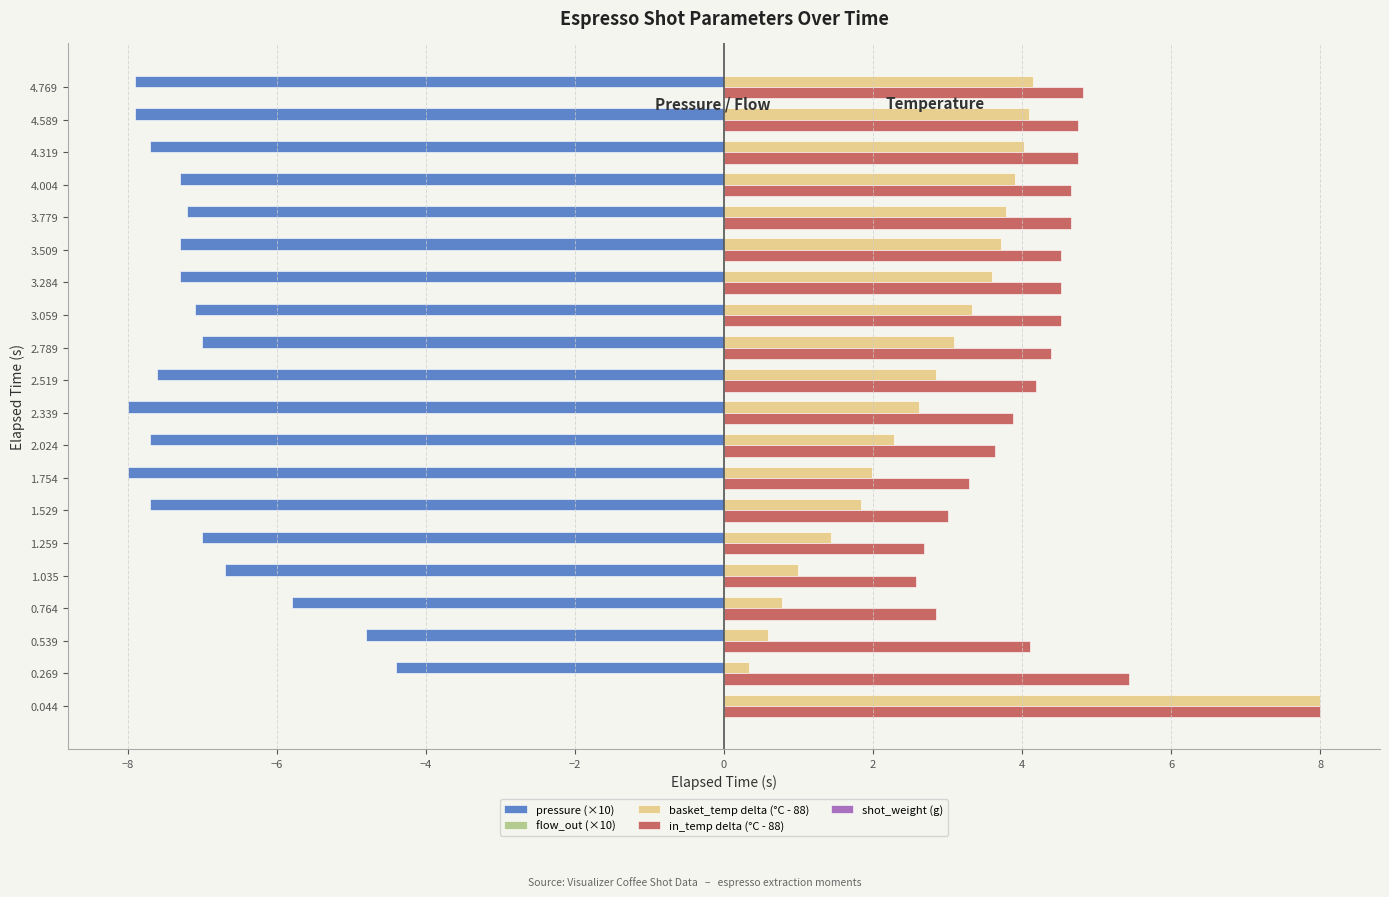

What is the sum of all basket_temp delta (°C - 88) values?

57.4